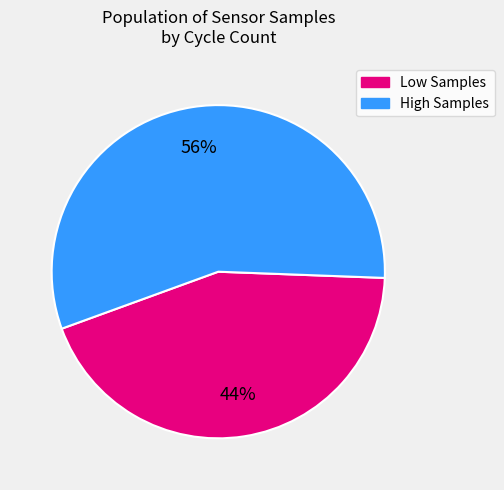

Is there any slice that represents more than half of the pie?

Yes